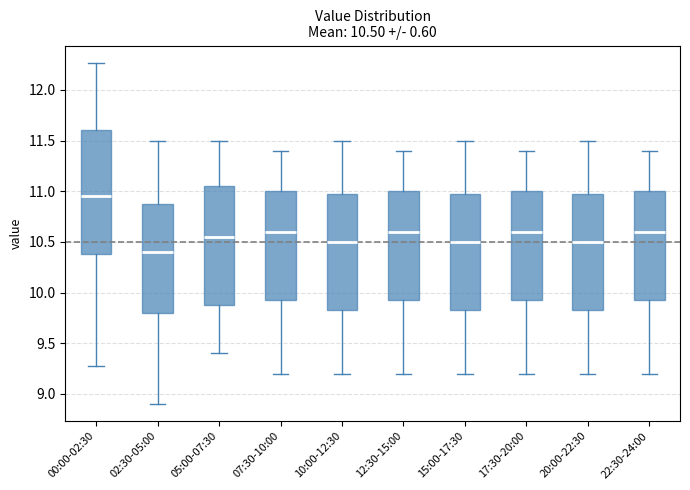

Which box's median line is the highest?

00:00-02:30